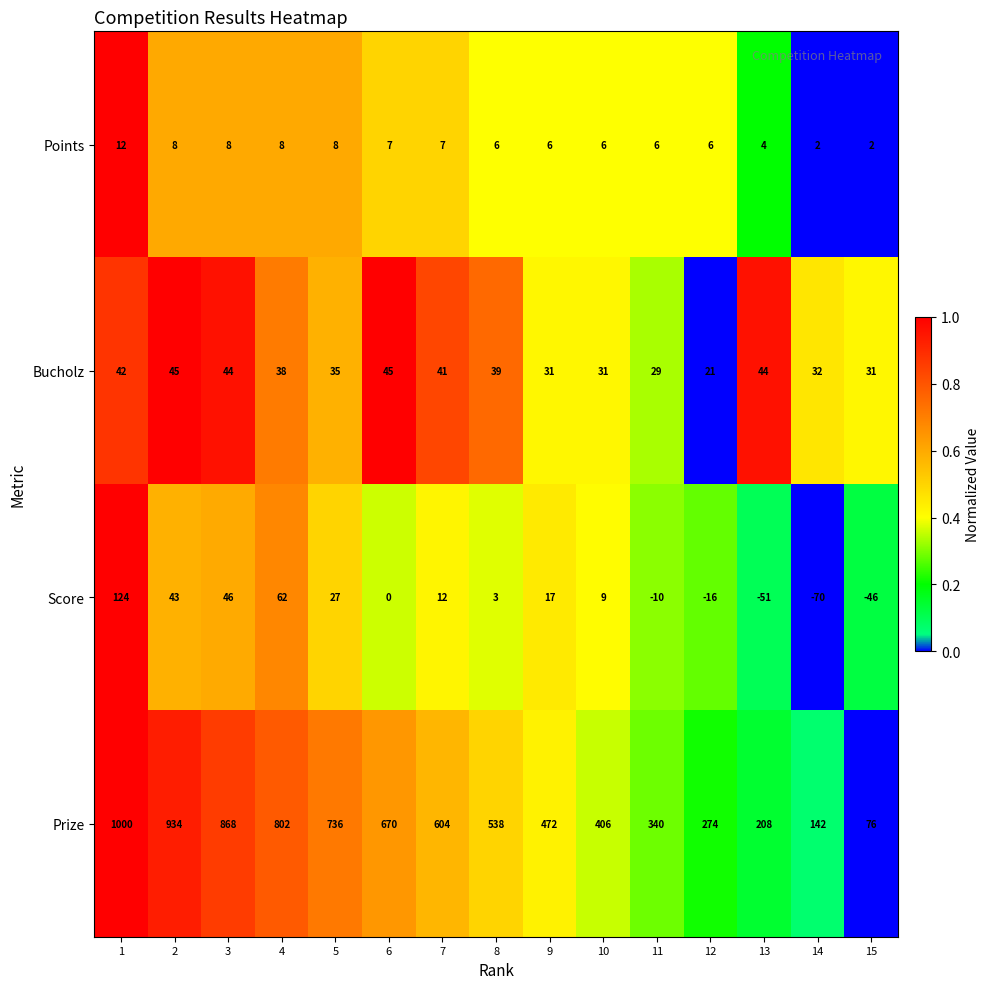

The value of Bucholz at 14 is 21. True or false?

False